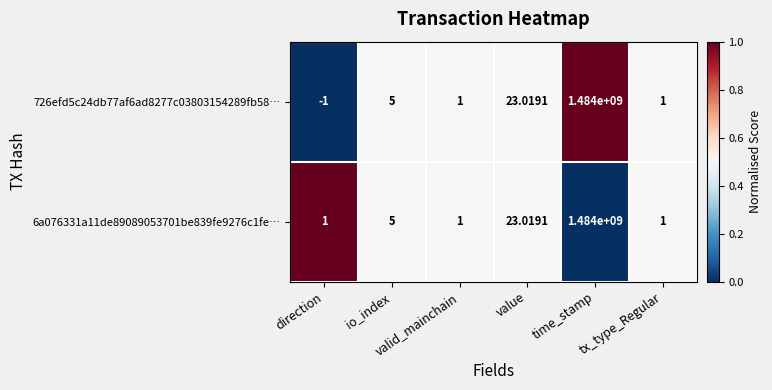

Which series has the widest spread of values?

726efd5c24db77af6ad8277c03803154289fb58…